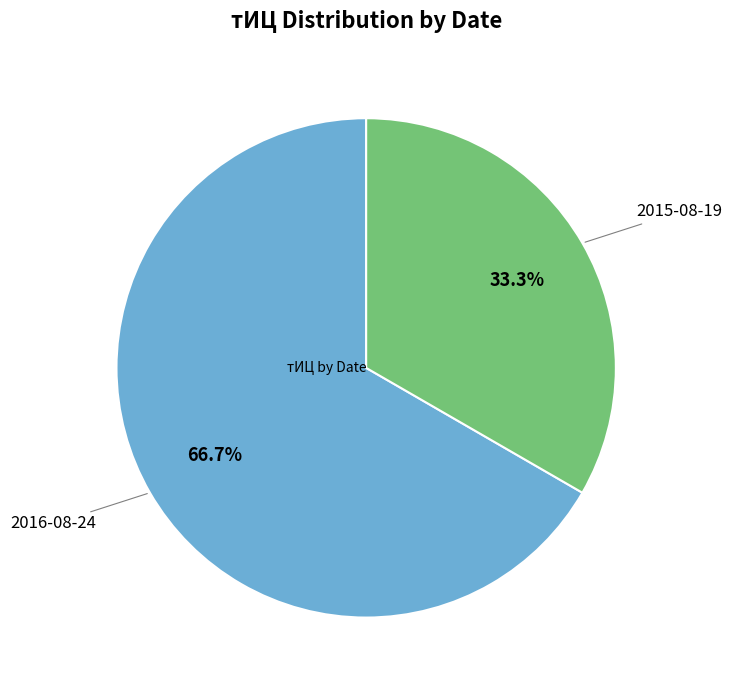

Is 2016-08-24 the majority of the pie?

Yes